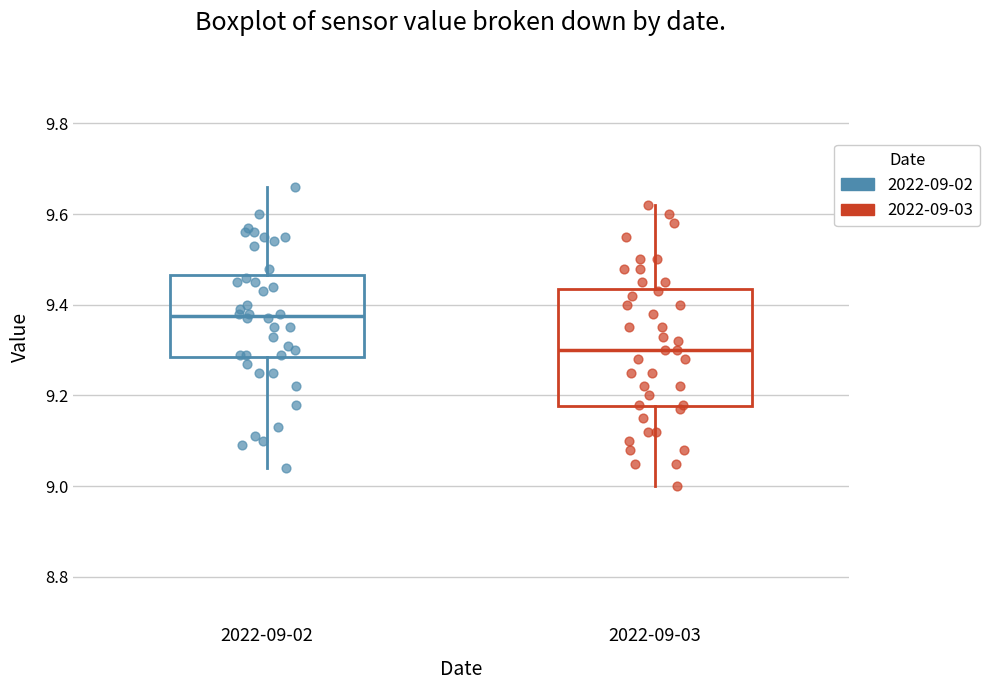

Which box has the highest median line?

2022-09-02